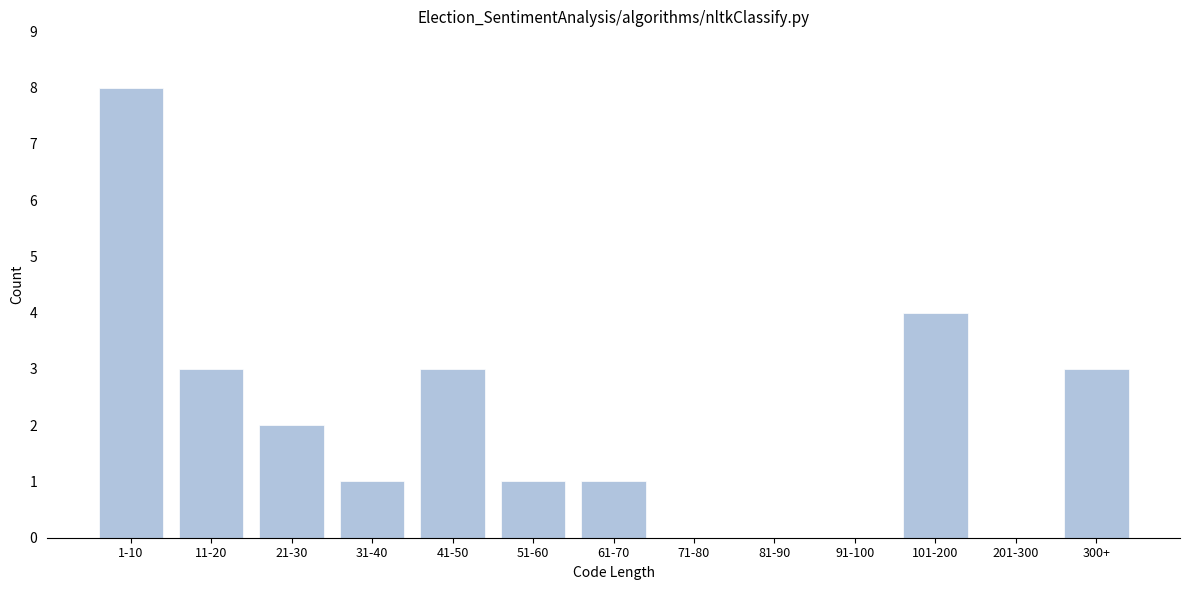

Reading left to right, list all the values displayed in this chart.

1-10=8	11-20=3	21-30=2	31-40=1	41-50=3	51-60=1	61-70=1	71-80=0	81-90=0	91-100=0	101-200=4	201-300=0	300+=3